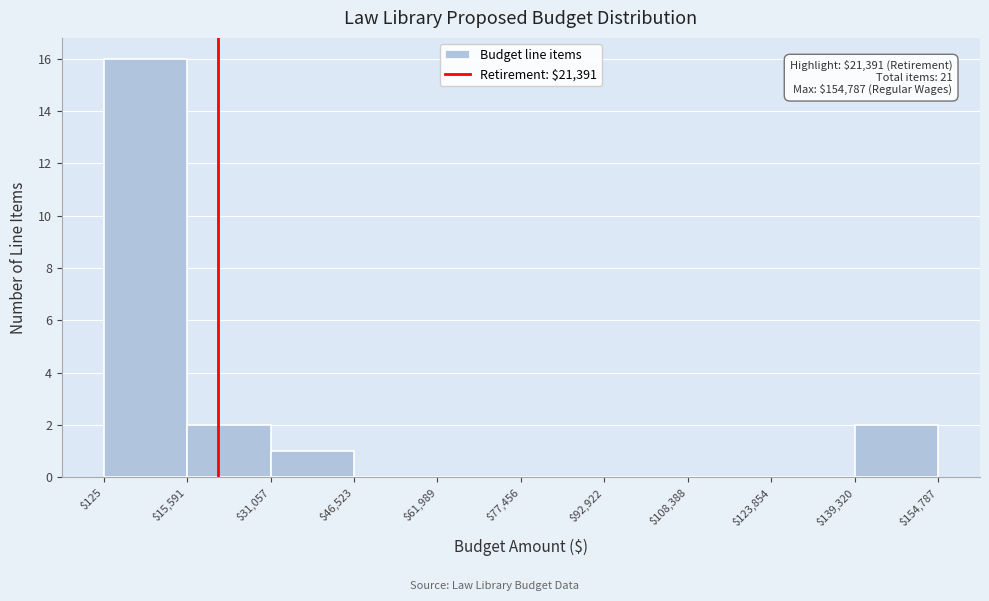

Which range on the x-axis has the tallest bar?

$125 to $15,591